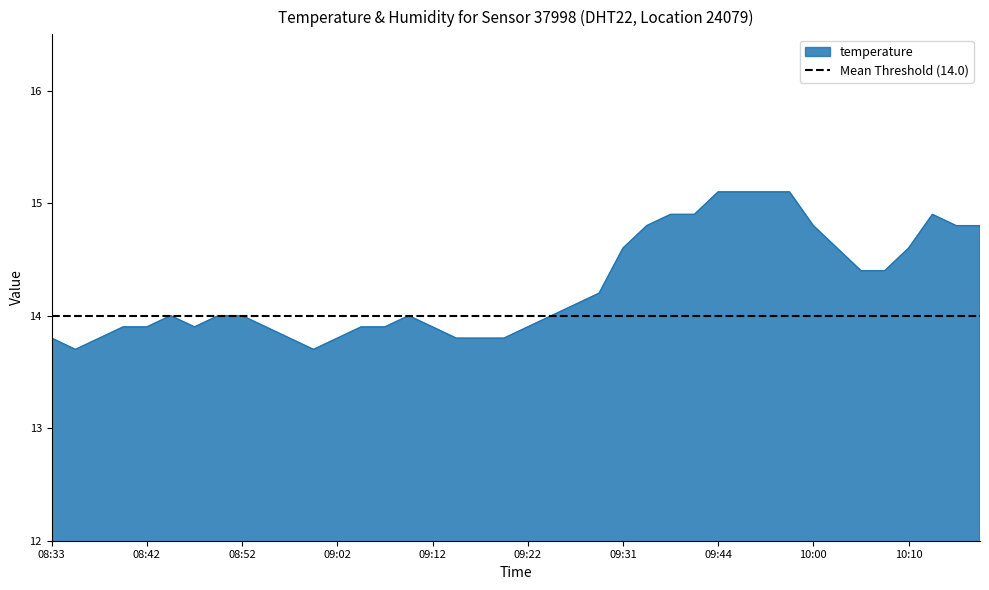

What is the label of the 24th point from the left?

09:29